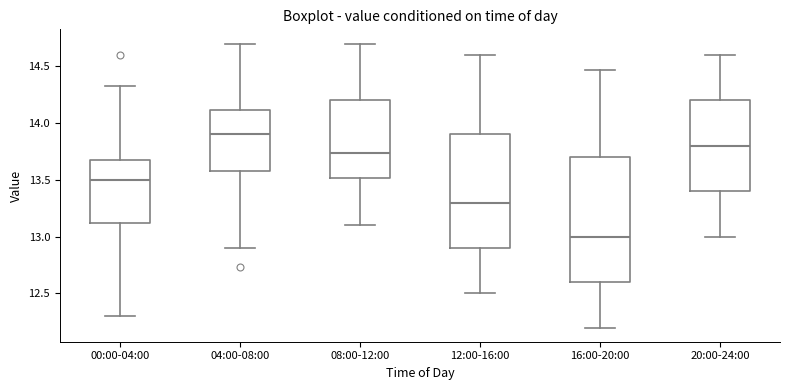

Which box has the lowest median line?

16:00-20:00